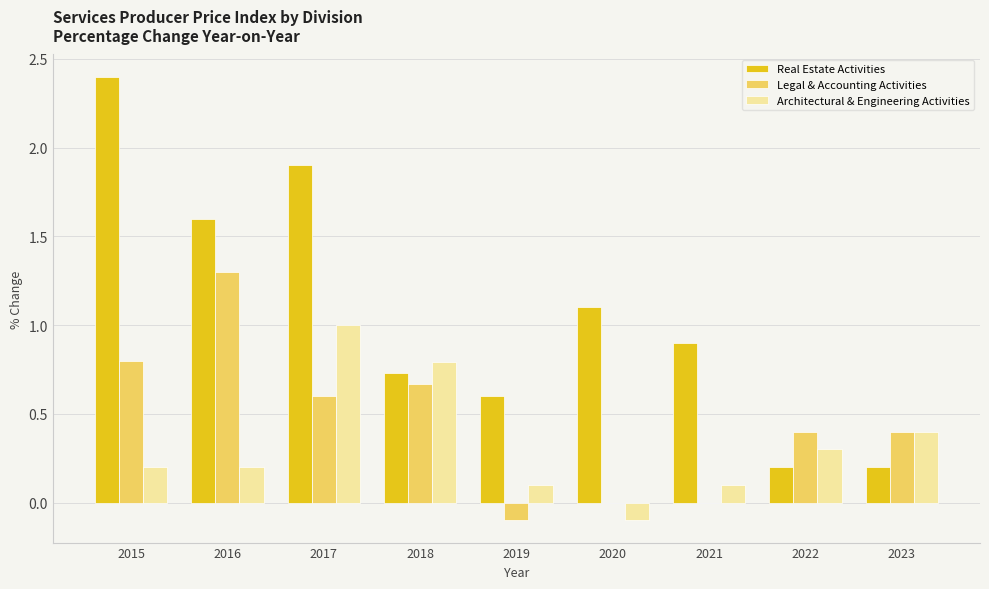

Which series changed the most between 2019 and 2021?

Real Estate Activities